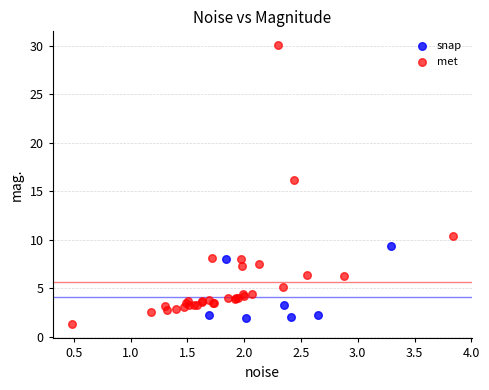

Which series contains the highest Y value?

met